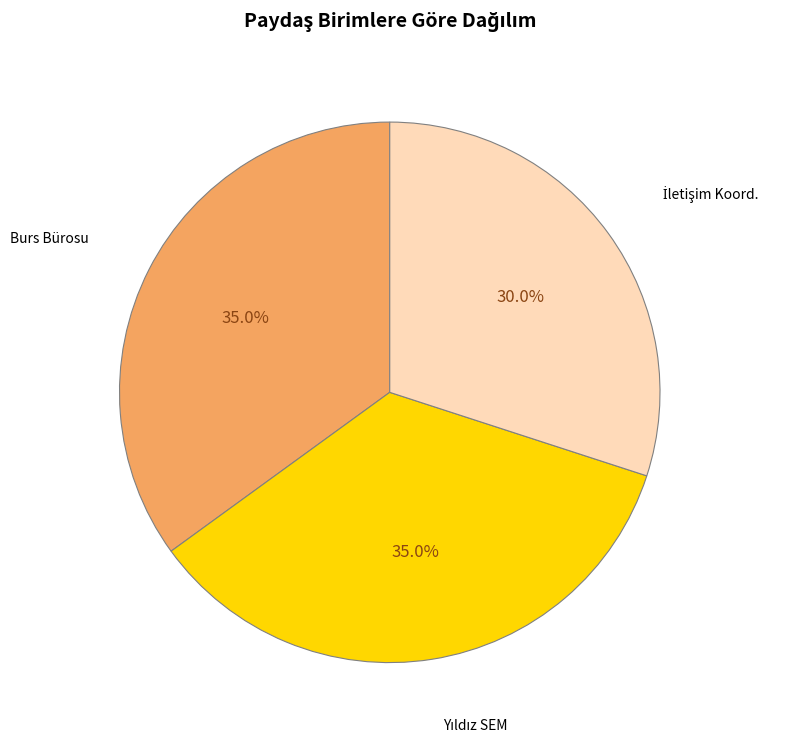

Does any single category account for the majority?

No